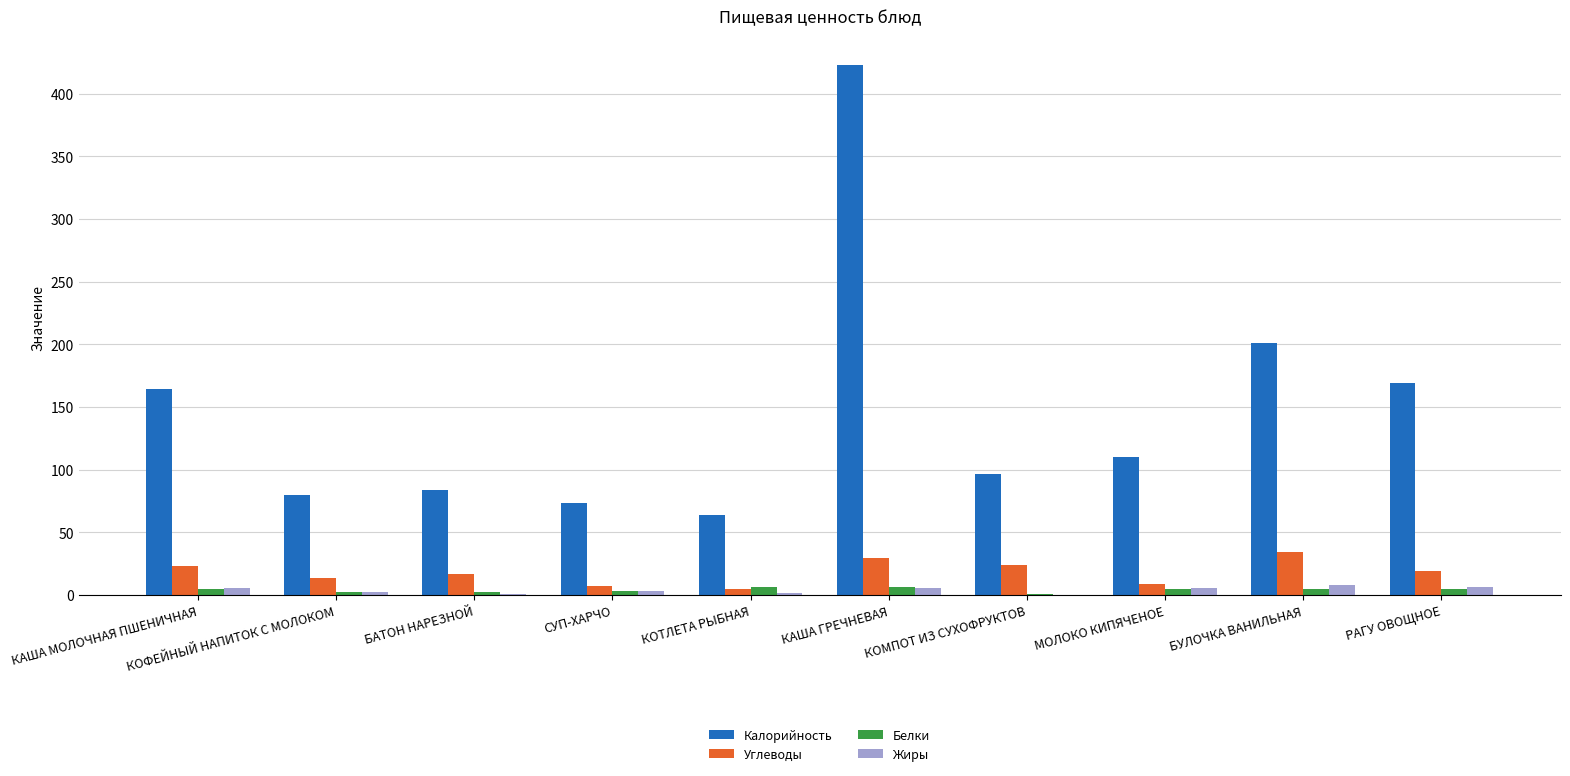

At which category is the sum across all series the highest?

КАША ГРЕЧНЕВАЯ